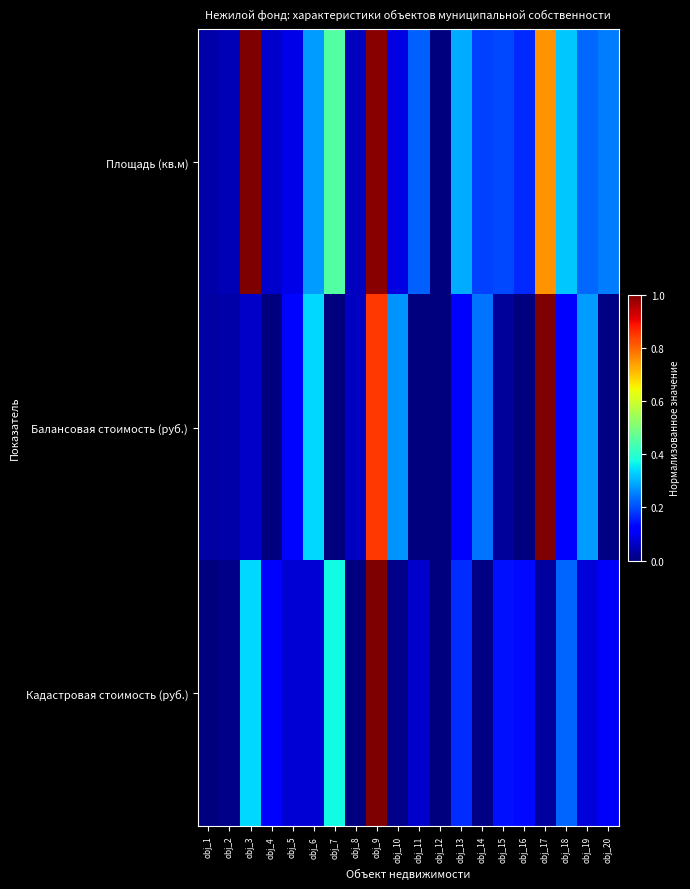

What is the total value across all series at obj_16?

0.3